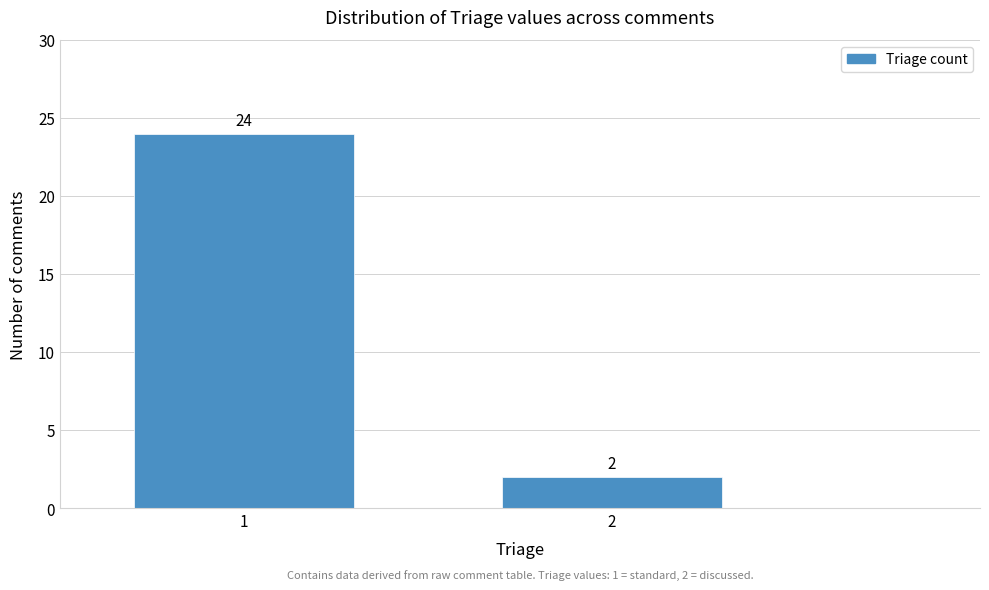

Reading right to left, extract all data points from this chart.

2	24